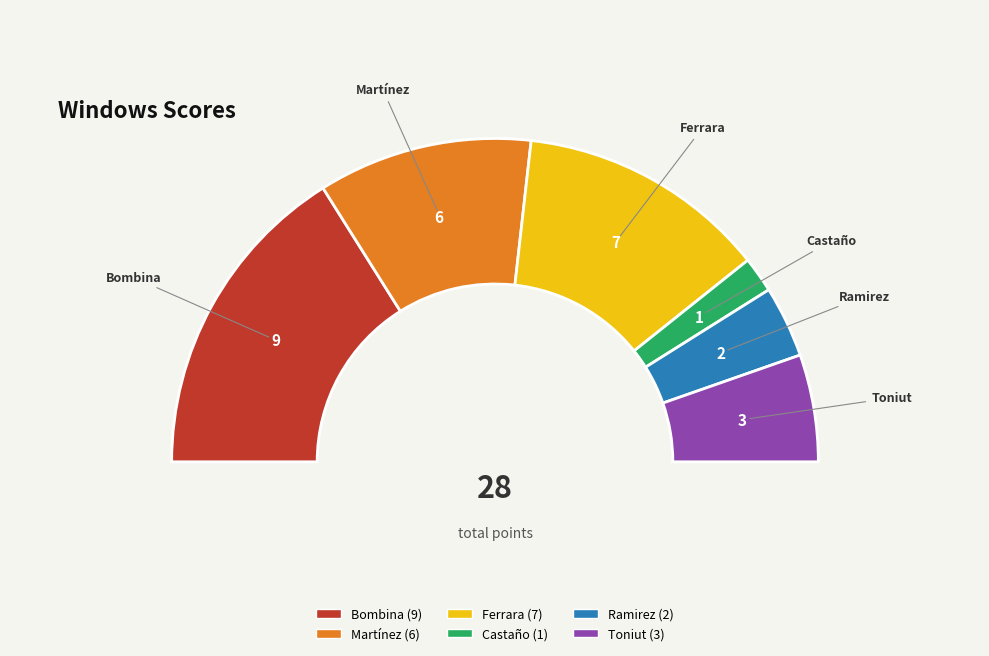

Which slice is the smallest?

Castaño